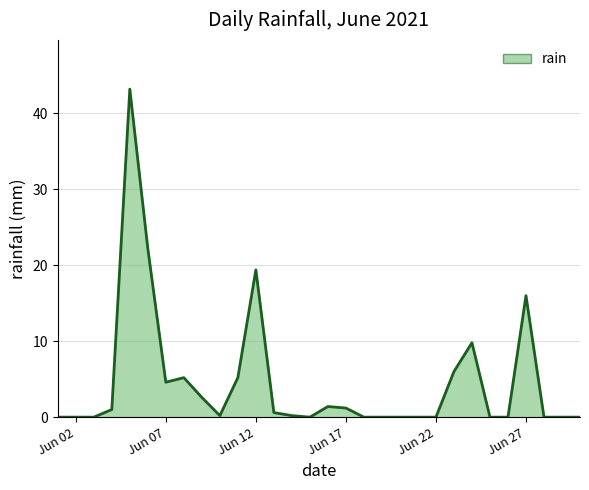

Reading left to right, extract all data points from this chart.

0.0	0.0	0.0	1.0	43.2	22.2	4.6	5.2	2.6	0.2	5.2	19.4	0.6	0.2	0.0	1.4	1.2	0.0	0.0	0.0	0.0	0.0	6.0	9.8	0.0	0.0	16.0	0.0	0.0	0.0